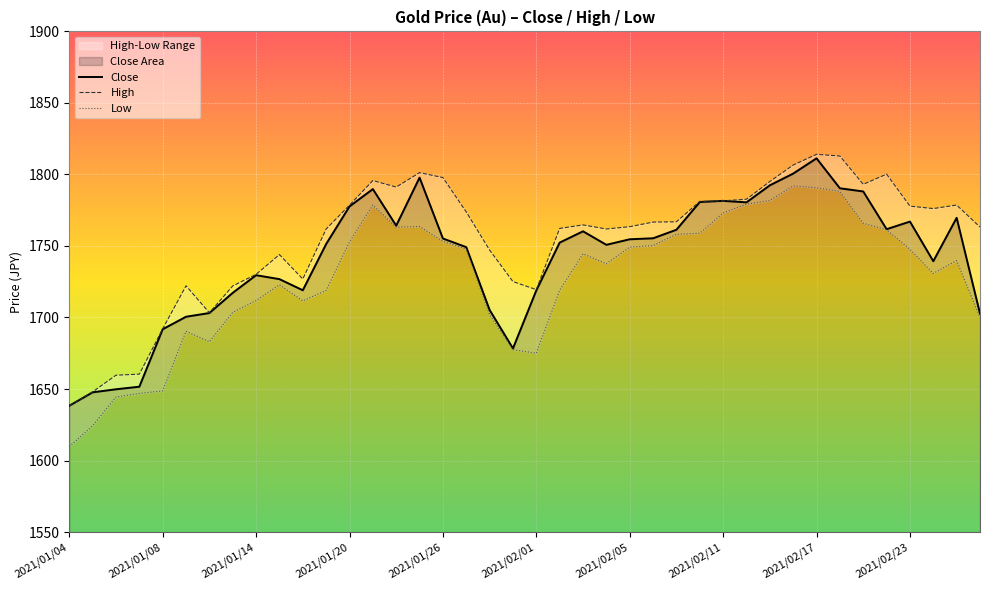

True or false: Low and High intersect in this chart.

False